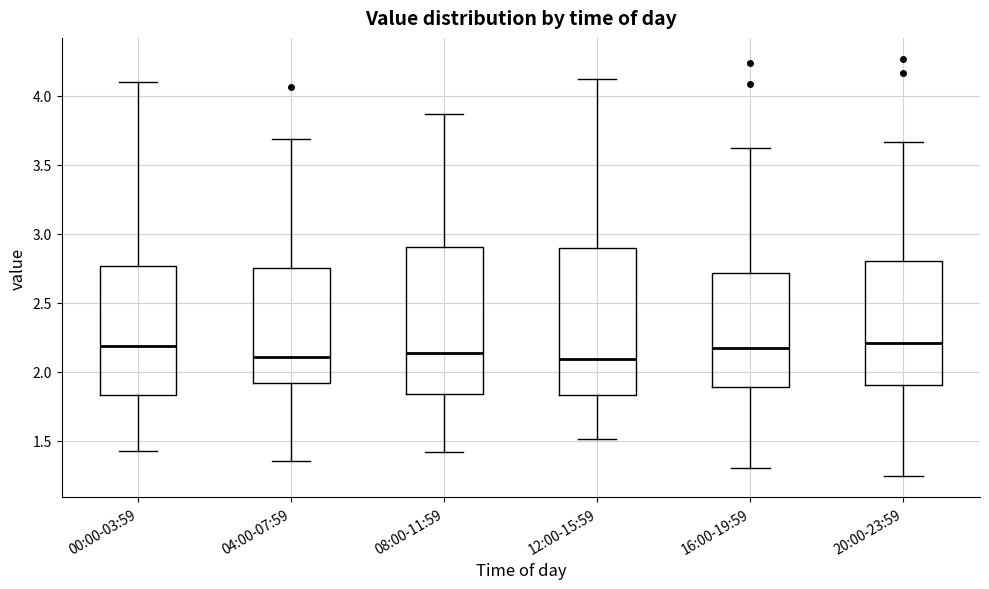

Where is the lower edge of the box for 04:00-07:59 on the y-axis? The values are not printed on the chart, so give them approximately, as read against the axis.

1.90